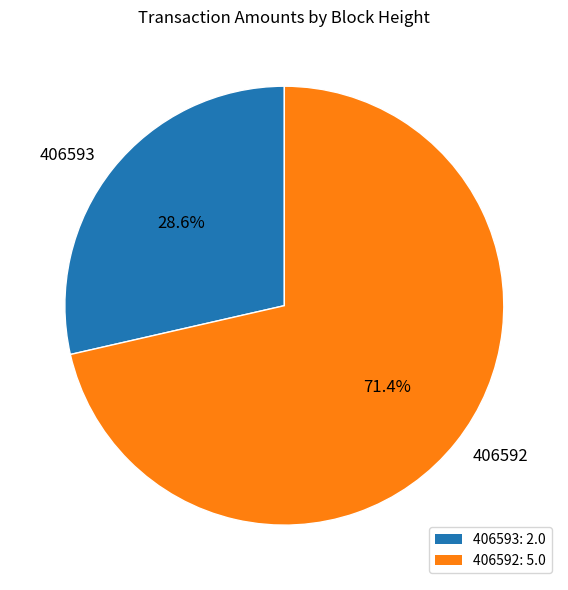

To the nearest percent, what is the difference between the largest and smallest slice percentages?

43%